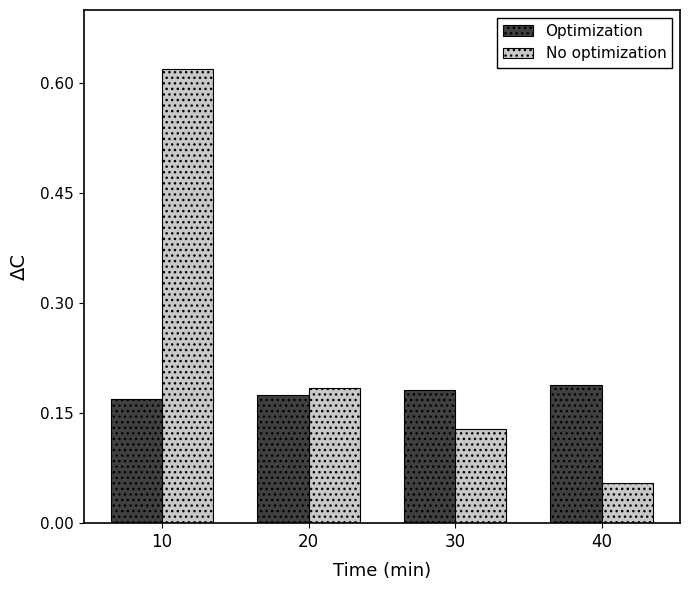

Which label corresponds to the largest value in the chart?

10